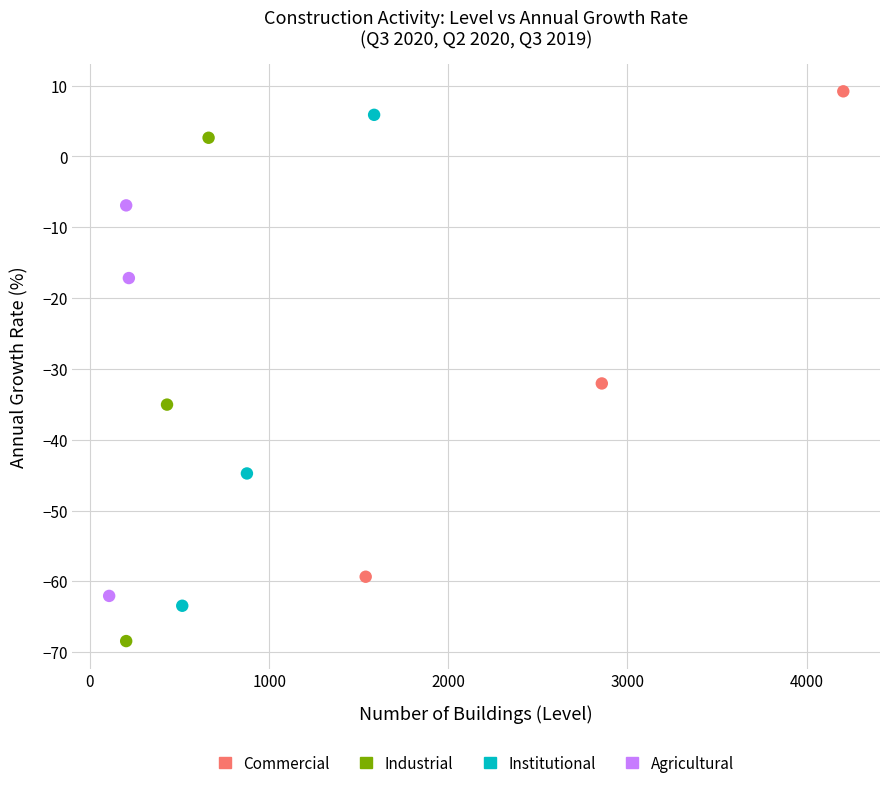

Which series has the widest spread of Y values?

Industrial